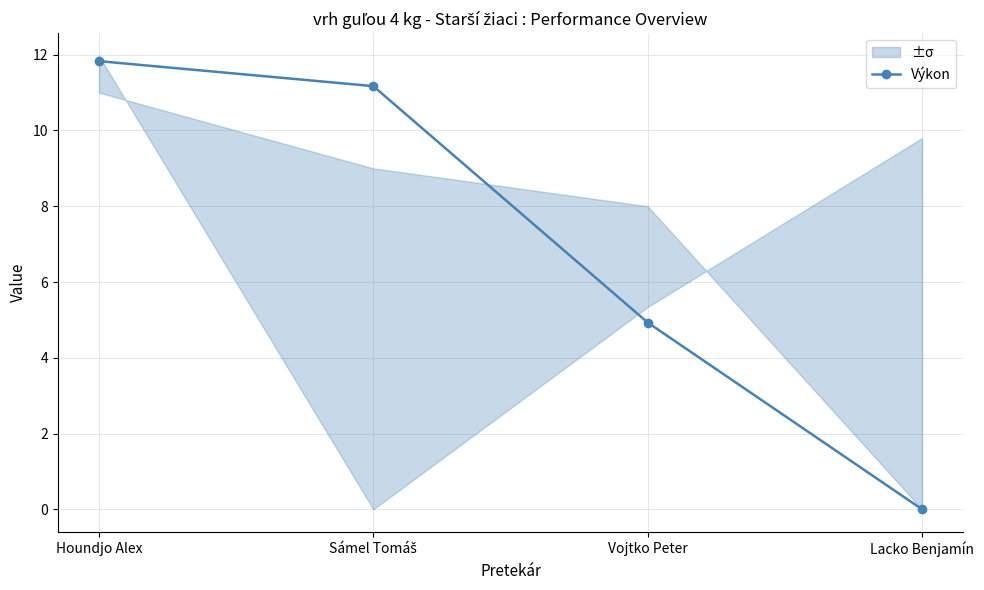

Reading left to right, list all the values displayed in this chart.

11.8	11.2	4.9	0.0